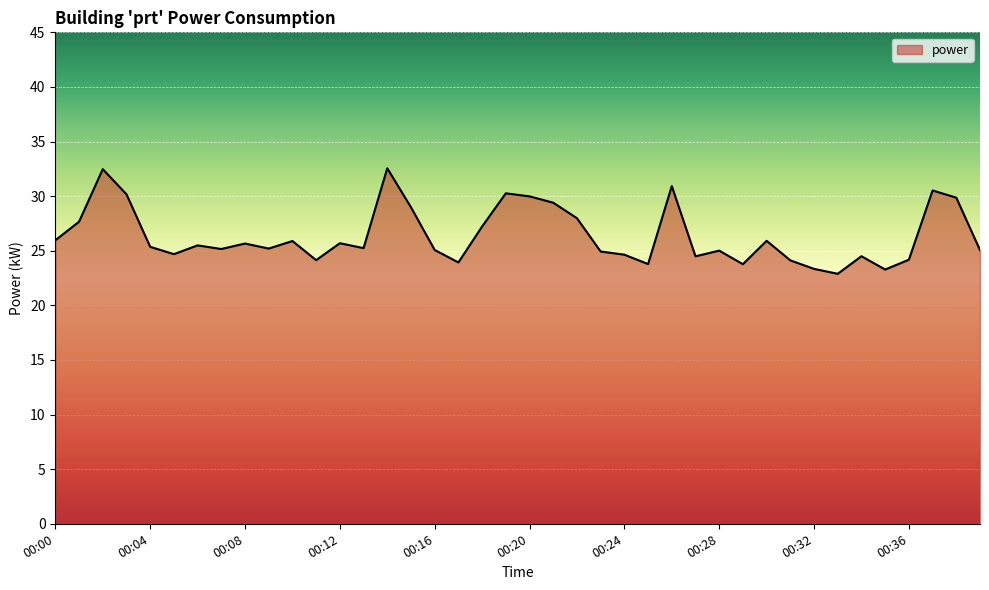

What is the smallest value displayed?

22.9